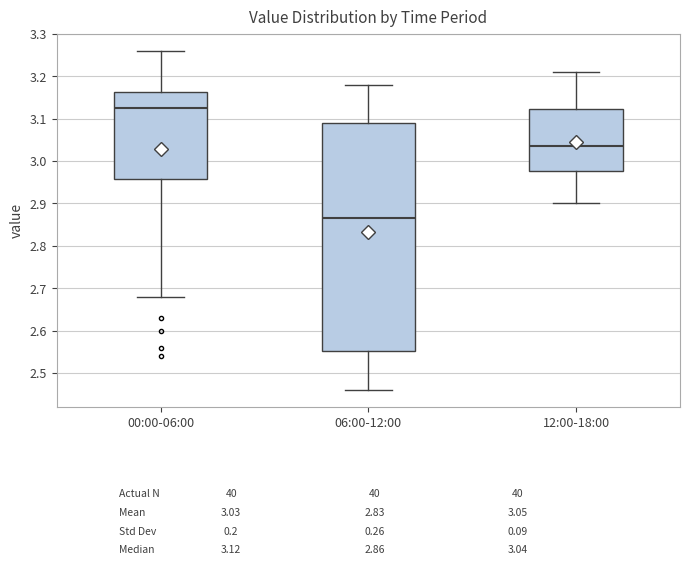

Comparing the boxes themselves (not the whiskers), which one is the tallest?

06:00-12:00